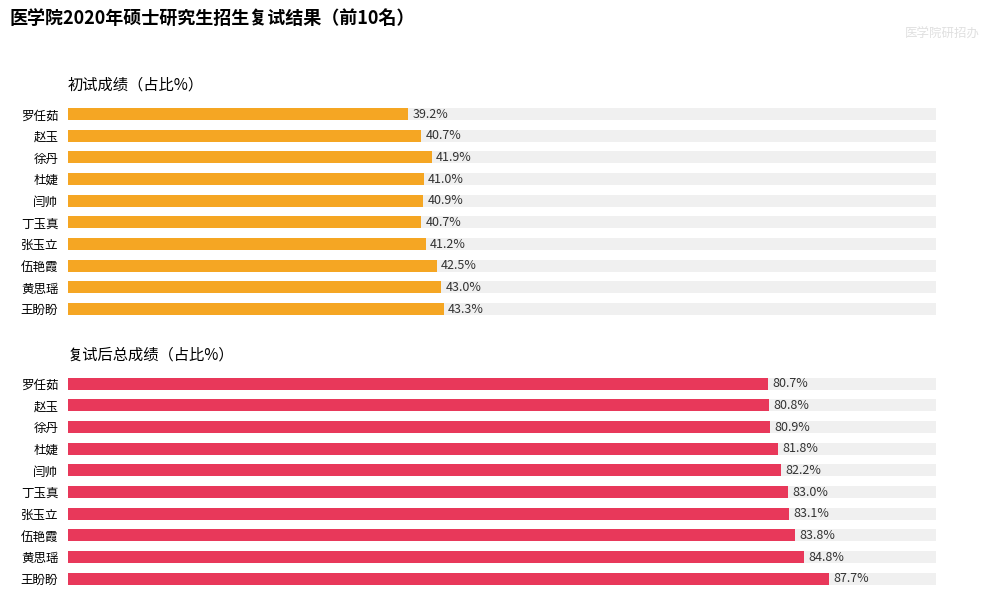

At how many categories does at least one series exceed 45?

10